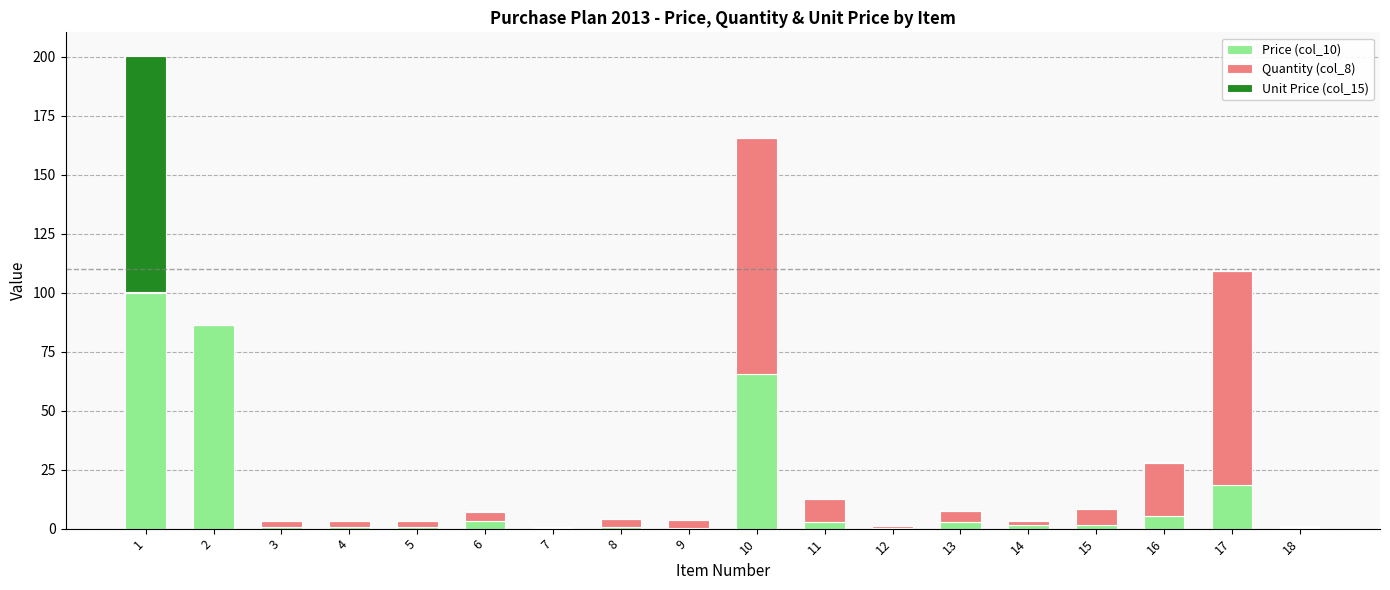

What are all the series names shown in the legend?

Price (col_10), Quantity (col_8), Unit Price (col_15)